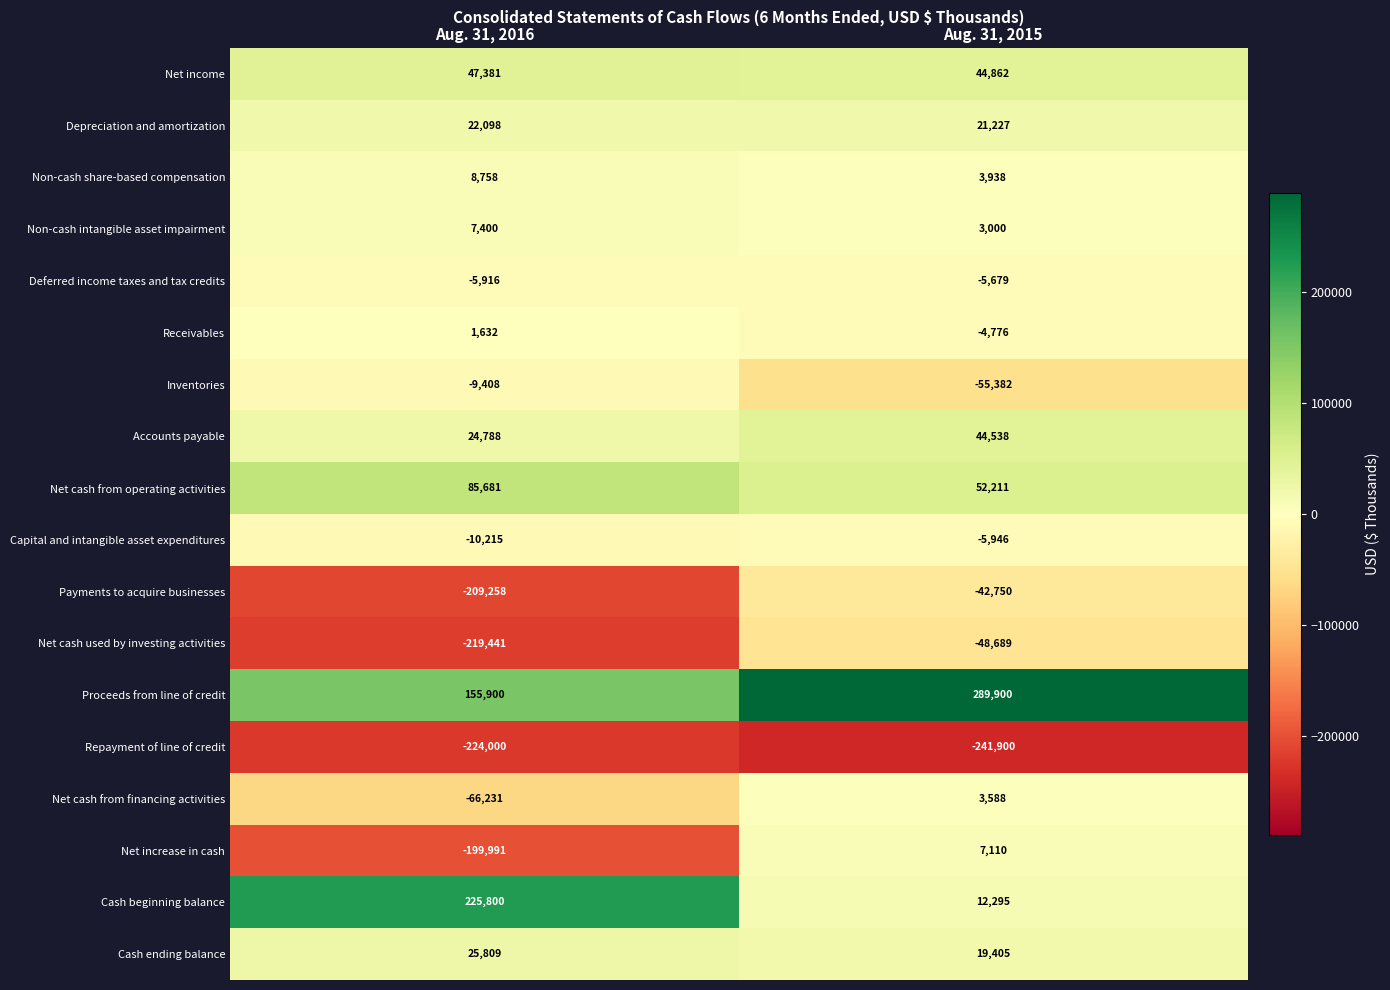

At which label is Payments to acquire businesses closest to -126004?

Aug. 31, 2016